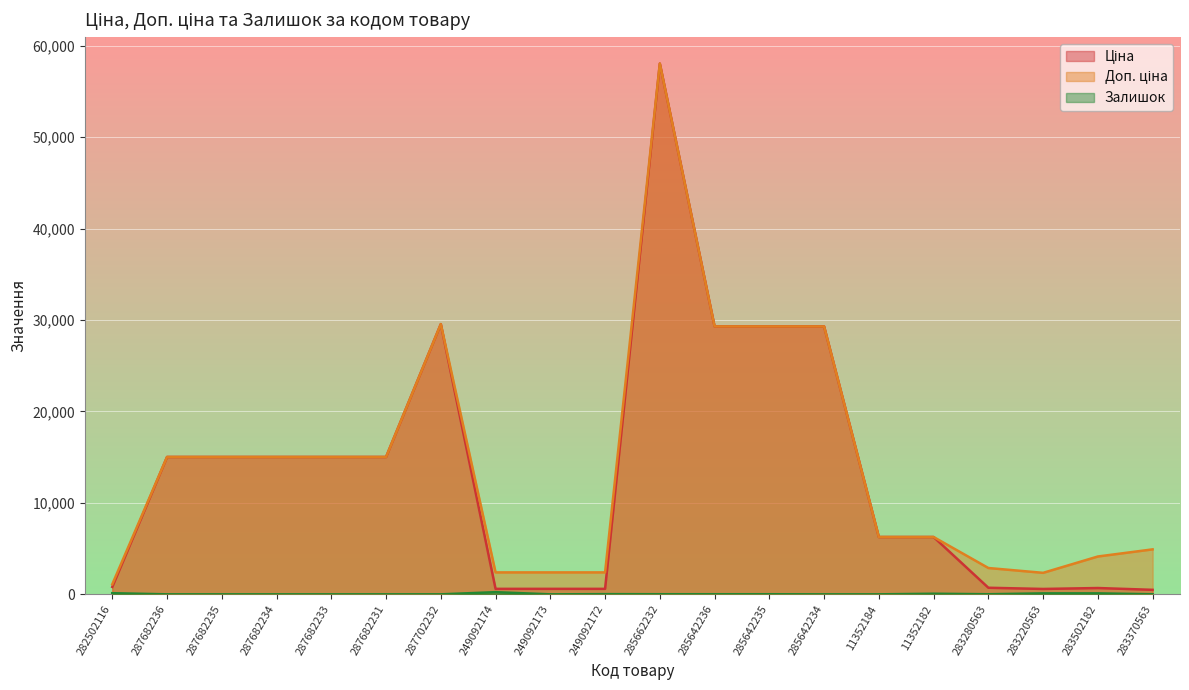

Reading right to left, what are all the values shown in this chart?

Ціна: 283370563=491.7	283502182=689.6	283220563=587.7	283280563=719.6	11352182=6266.7	11352184=6266.7	285642234=29294.9	285642235=29294.9	285642236=29294.9	285662232=58037.0	249092172=599.7	249092173=599.7	249092174=599.7	287702232=29548.9	287682231=15019.2	287682233=15019.2	287682234=15019.2	287682235=15019.2	287682236=15019.2	282502116=813.0
Доп. ціна: 283370563=4917.4	283502182=4137.8	283220563=2350.8	283280563=2878.5	11352182=6266.7	11352184=6266.7	285642234=29294.9	285642235=29294.9	285642236=29294.9	285662232=58037.0	249092172=2398.7	249092173=2398.7	249092174=2398.7	287702232=29548.9	287682231=15019.2	287682233=15019.2	287682234=15019.2	287682235=15019.2	287682236=15019.2	282502116=1101.8
Залишок: 283370563=9.0	283502182=106.0	283220563=106.0	283280563=11.0	11352182=66.0	11352184=0.0	285642234=0.0	285642235=11.0	285642236=11.0	285662232=12.0	249092172=21.0	249092173=0.0	249092174=238.0	287702232=0.0	287682231=0.0	287682233=0.0	287682234=0.0	287682235=0.0	287682236=0.0	282502116=125.0